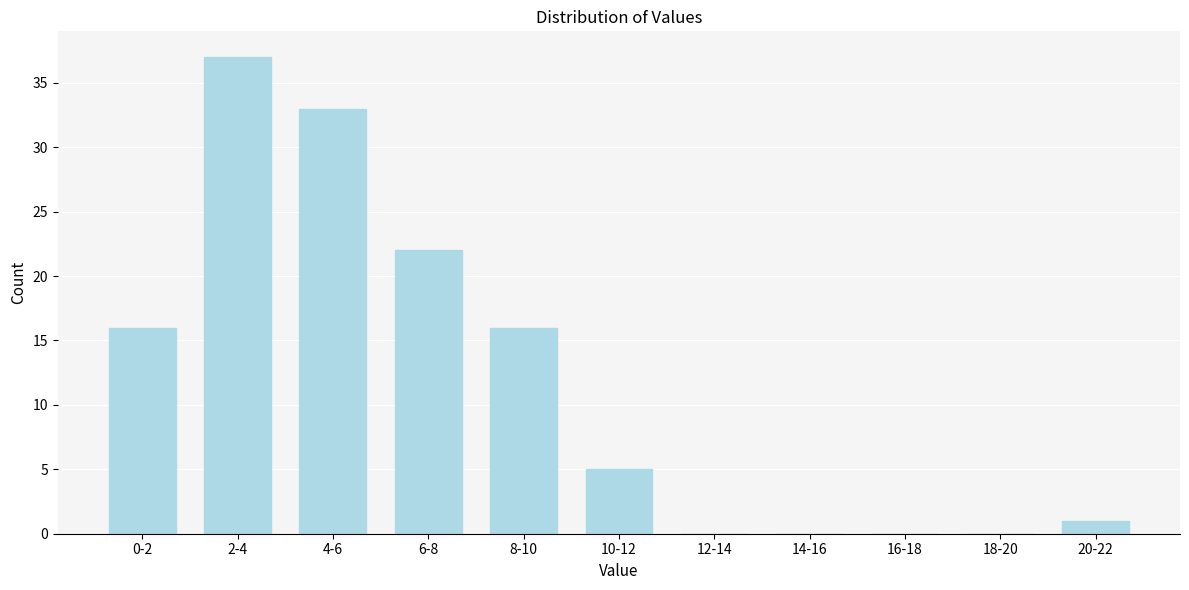

Reading left to right, extract all data points from this chart.

0-2=16	2-4=37	4-6=33	6-8=22	8-10=16	10-12=5	12-14=0	14-16=0	16-18=0	18-20=0	20-22=1